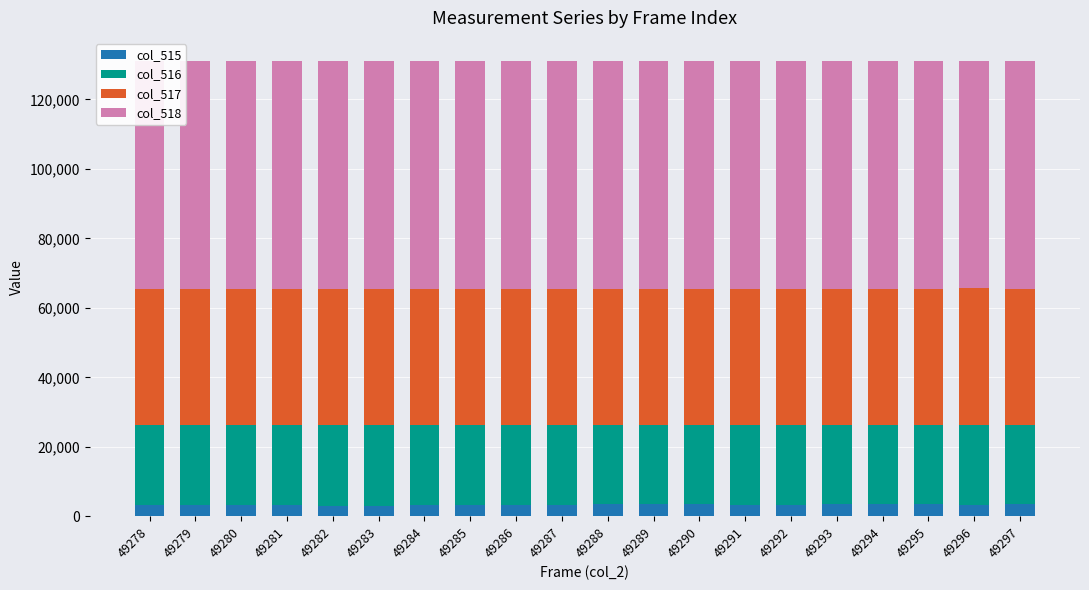

What is the total value across all series at 49294?

131070